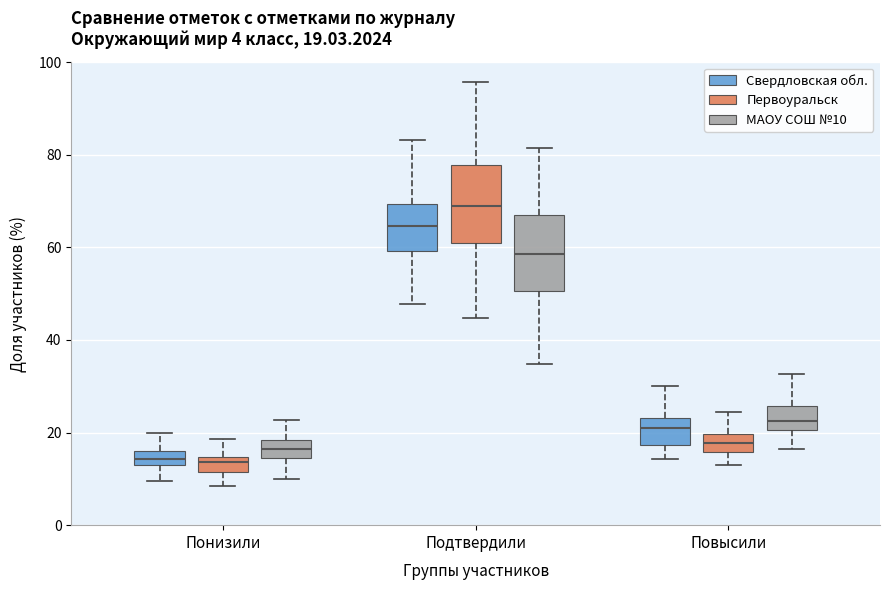

Which box has the highest median line?

Подтвердили (Первоуральск)